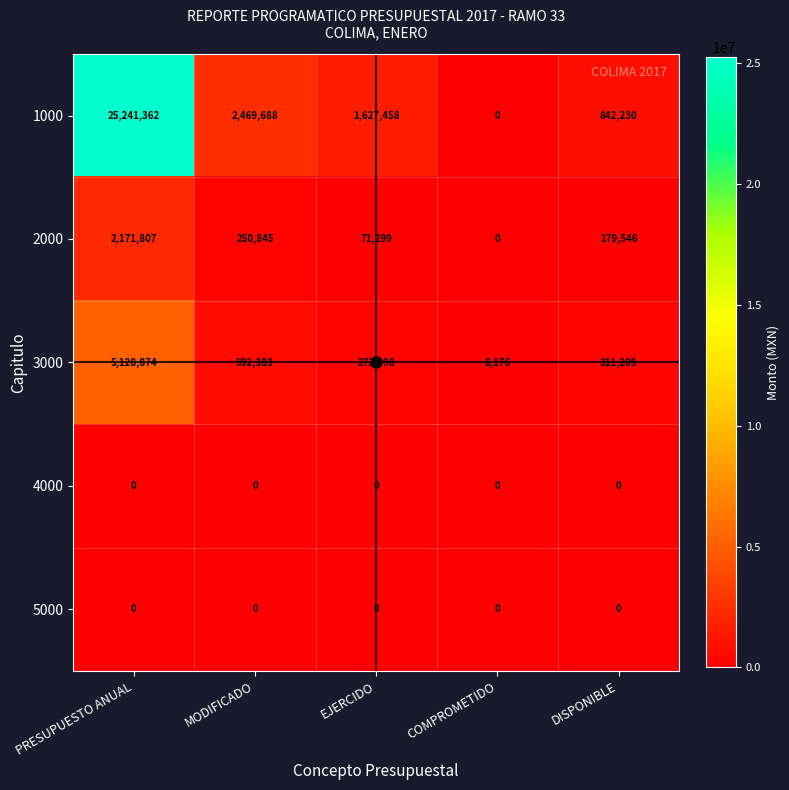

What is the difference between the maximum and minimum values in the 1000 series?

25241362